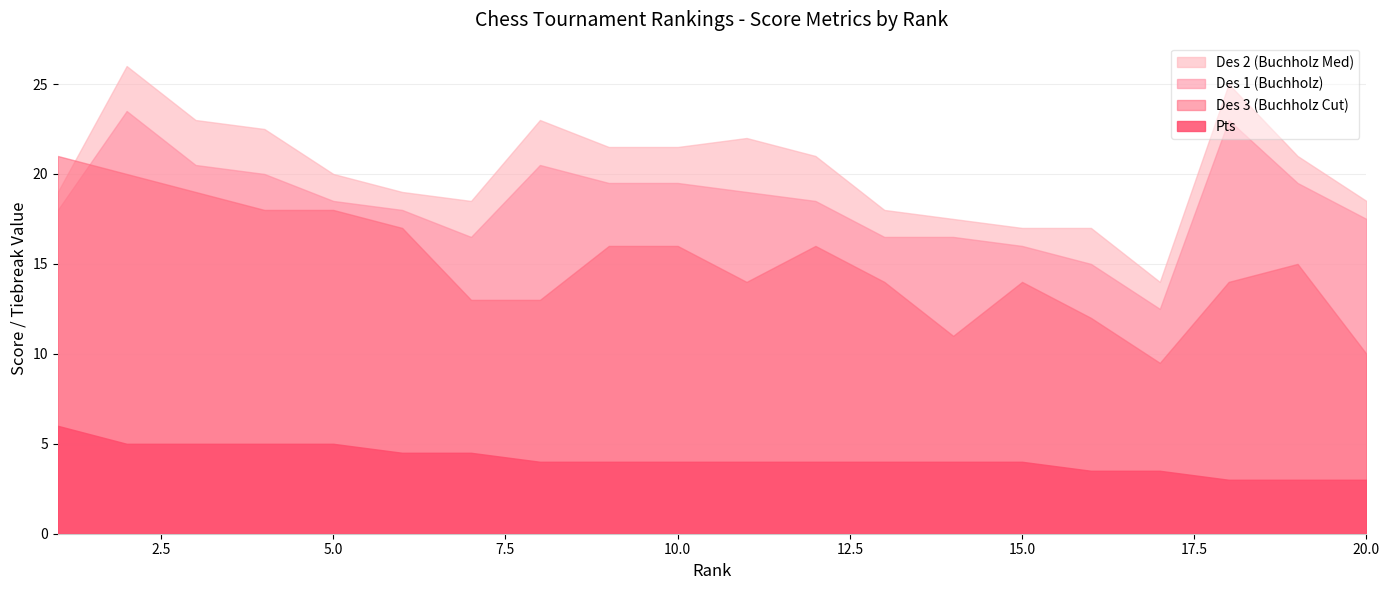

What are all the series names shown in the legend?

Des 2 (Buchholz Med), Des 1 (Buchholz), Des 3 (Buchholz Cut), Pts